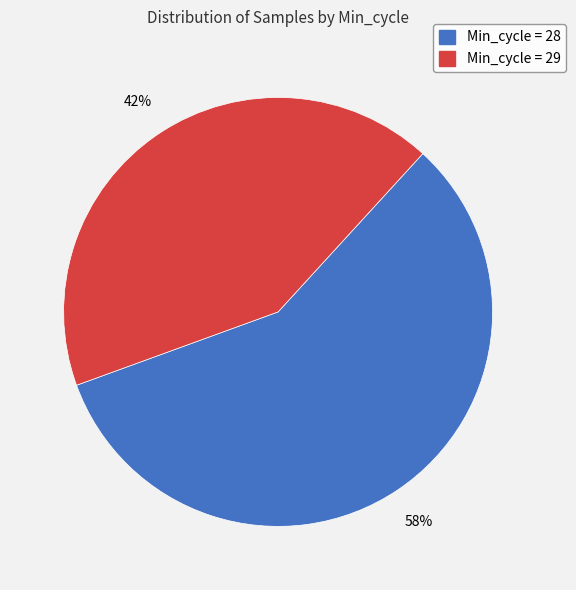

To the nearest percent, what is the average slice percentage?

50%